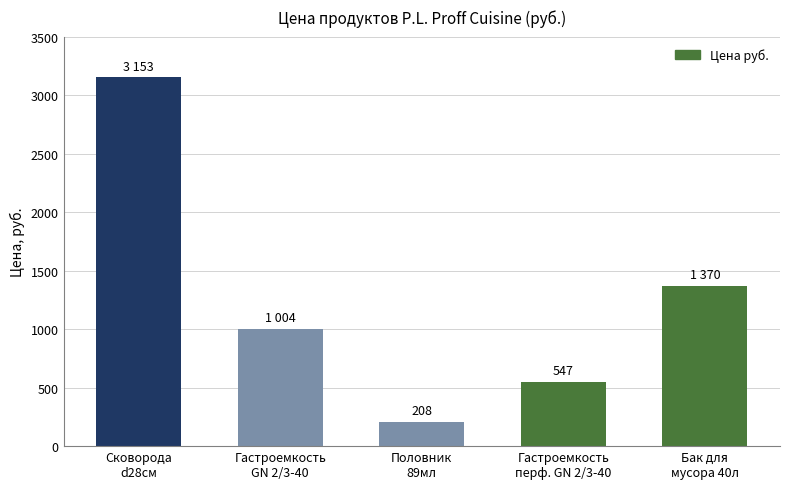

What is the change in value from Гастроемкость
GN 2/3-40 to Половник
89мл?

-796